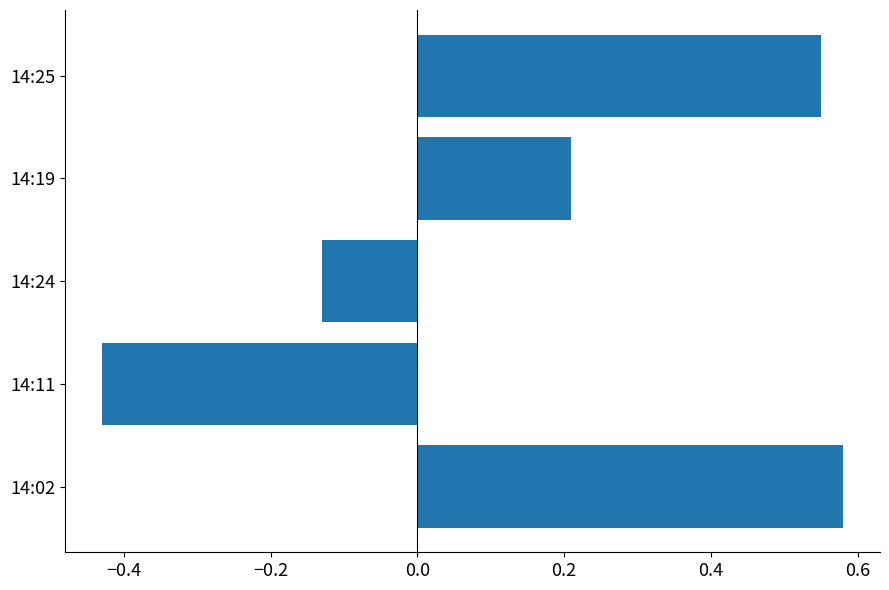

Between 14:02 and 14:19, which is larger?

14:02